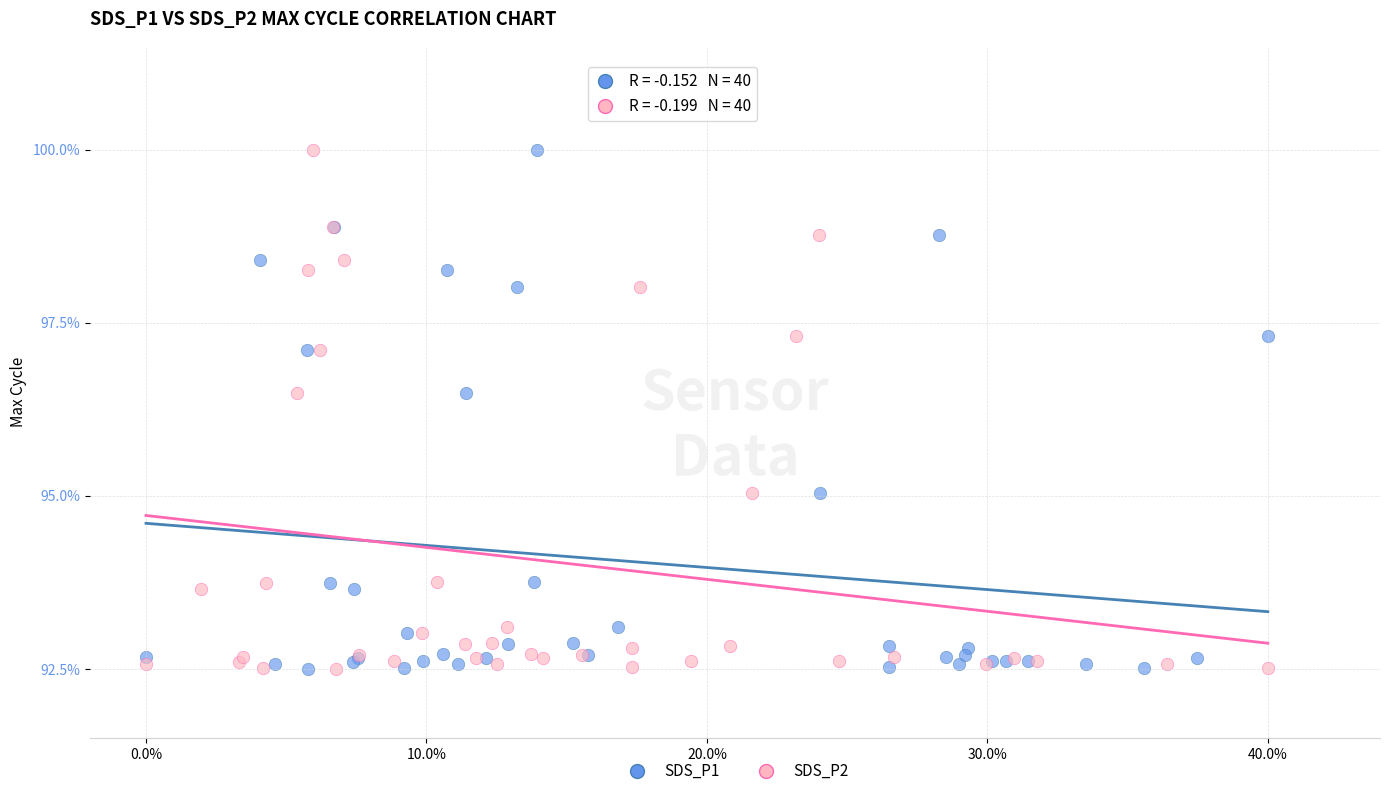

What are all the series names shown in the legend?

SDS_P1, SDS_P2